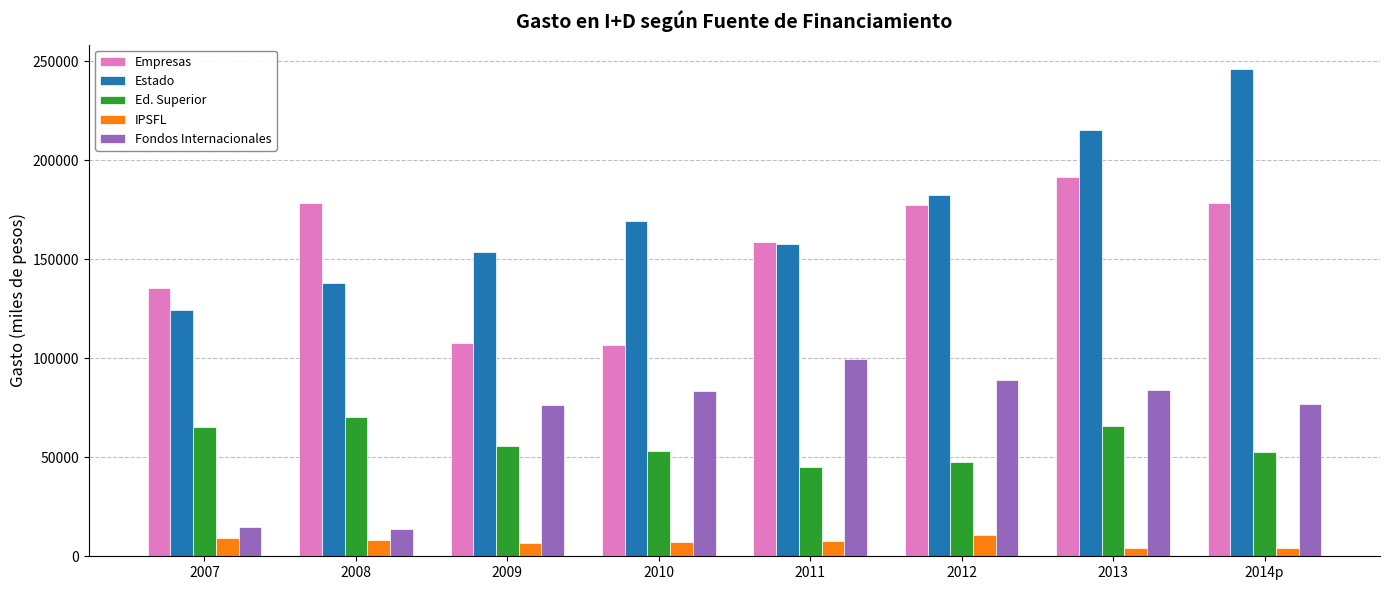

List the series in order of their peak value, highest first.

Estado, Empresas, Fondos Internacionales, Ed. Superior, IPSFL